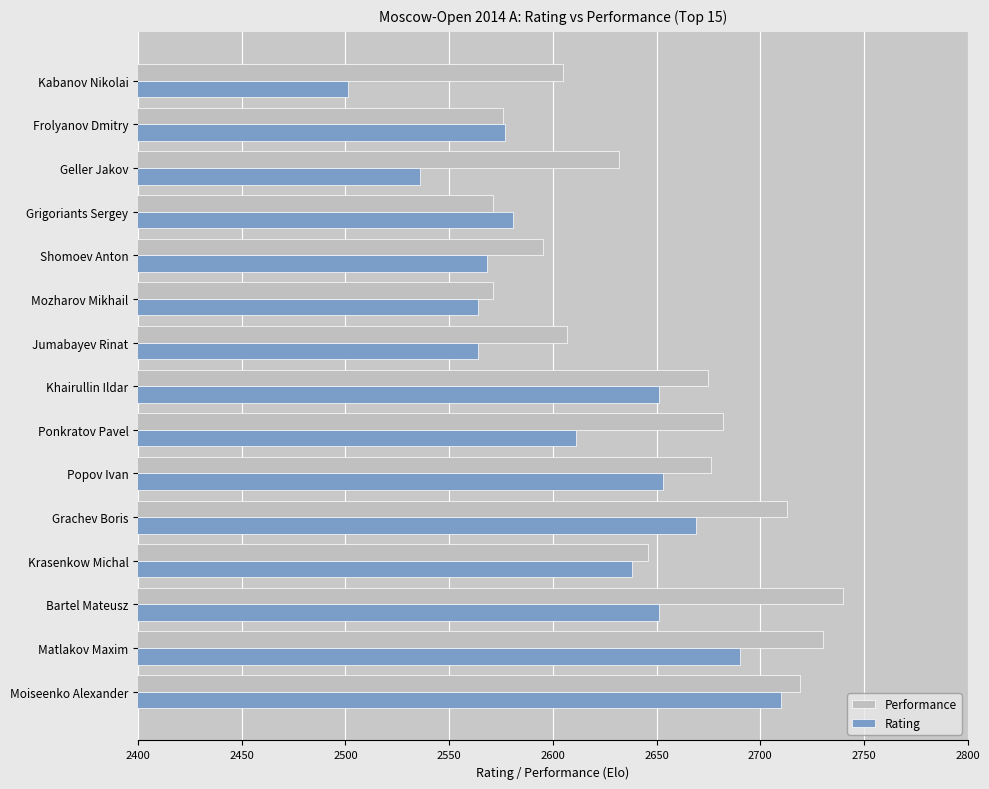

Which series has the widest spread of values?

Rating